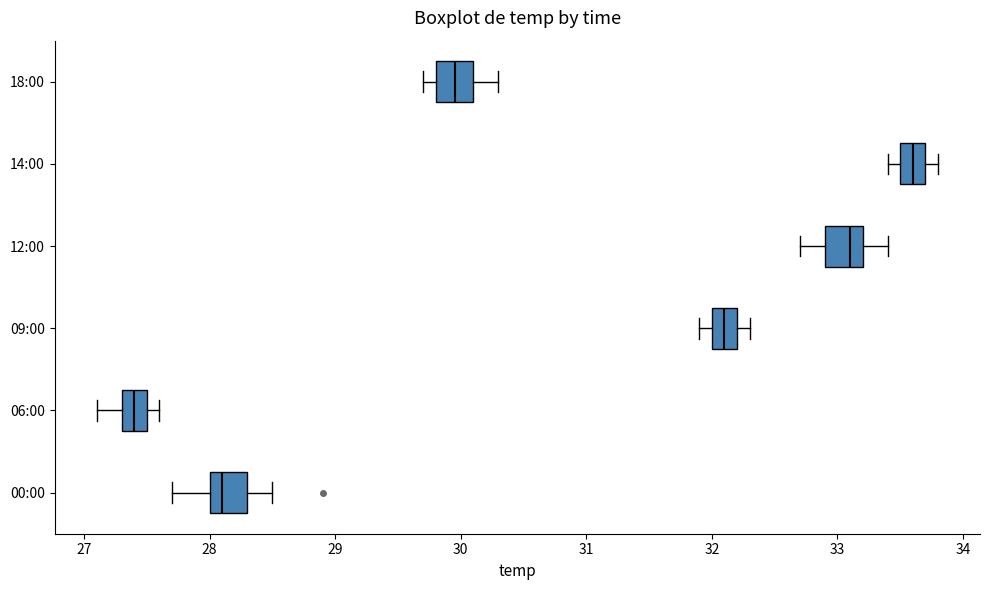

Which box has the furthest to the right median line?

14:00